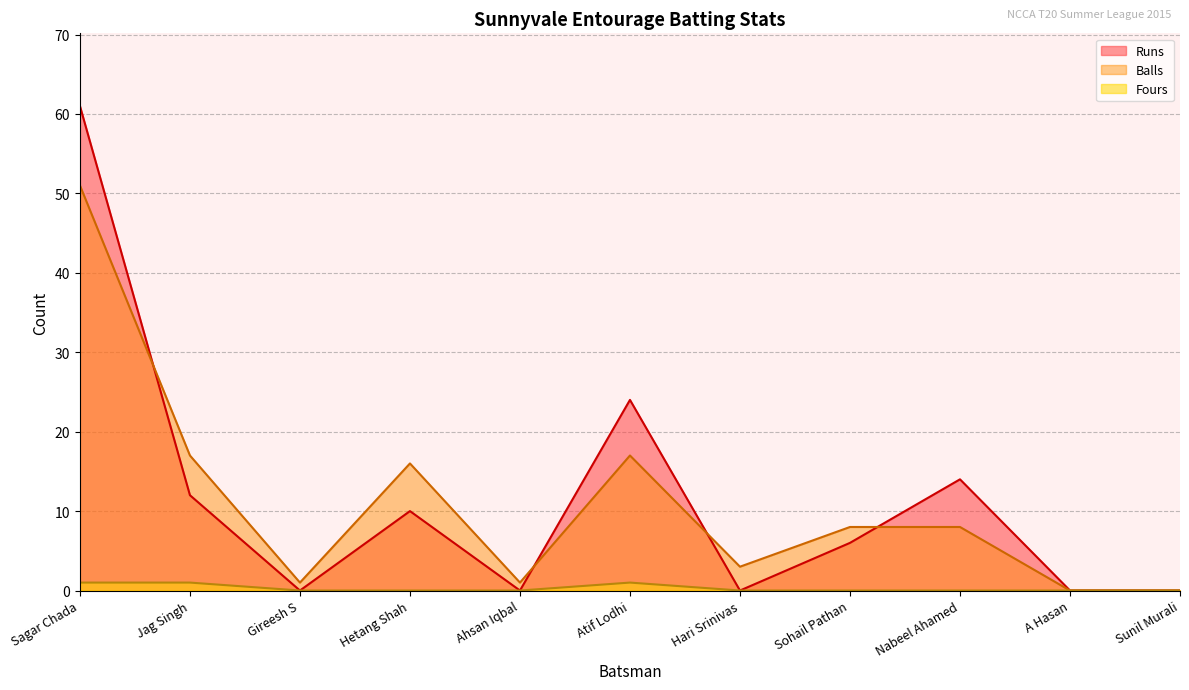

True or false: Runs and Fours cross at least once.

False